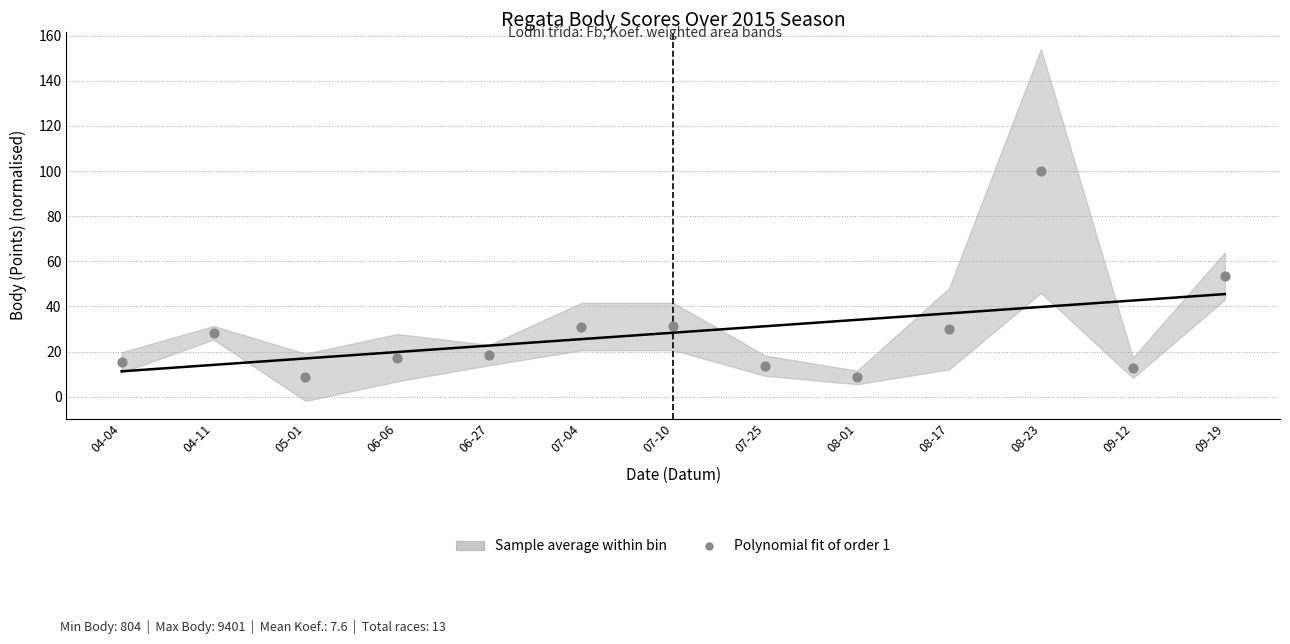

What is the range of Y values (max minus min)?

91.4